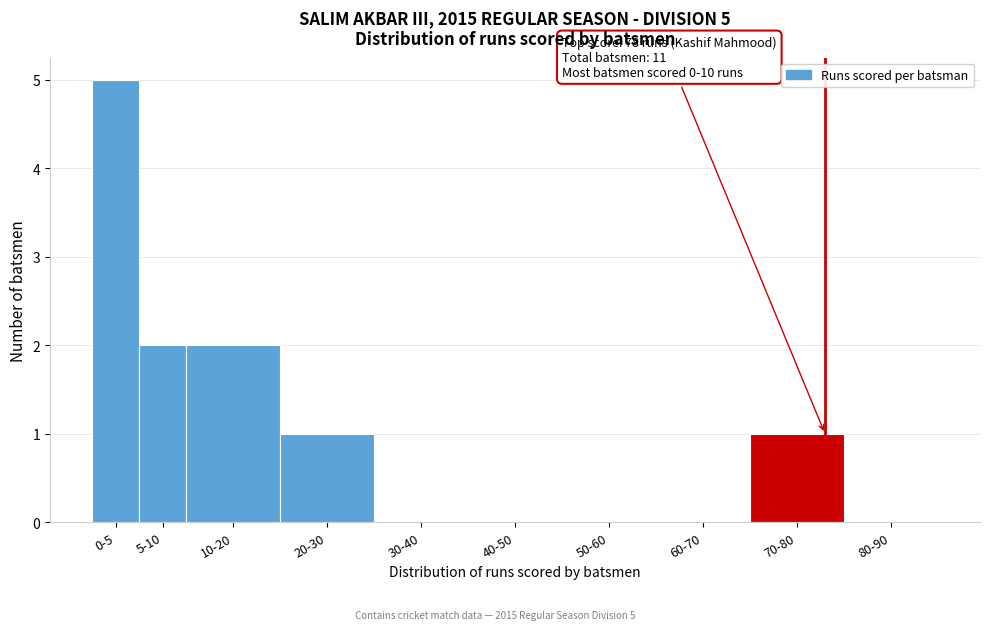

Reading left to right, transcribe all the data shown in this chart.

0-5=5	5-10=2	10-20=2	20-30=1	30-40=0	40-50=0	50-60=0	60-70=0	70-80=1	80-90=0